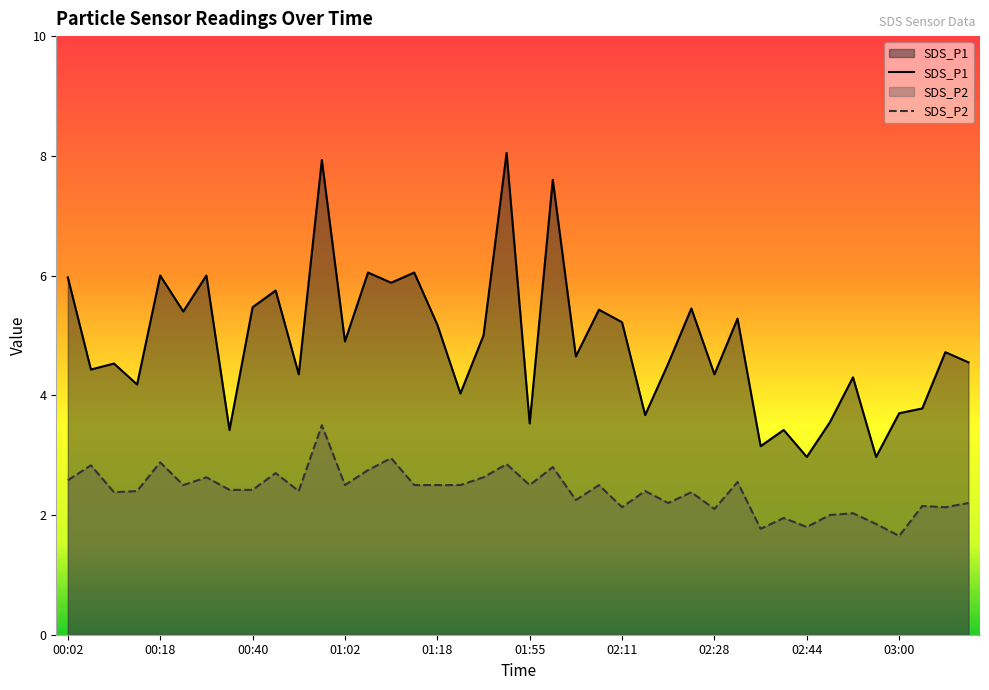

Which series has the largest range (max minus min)?

SDS_P1